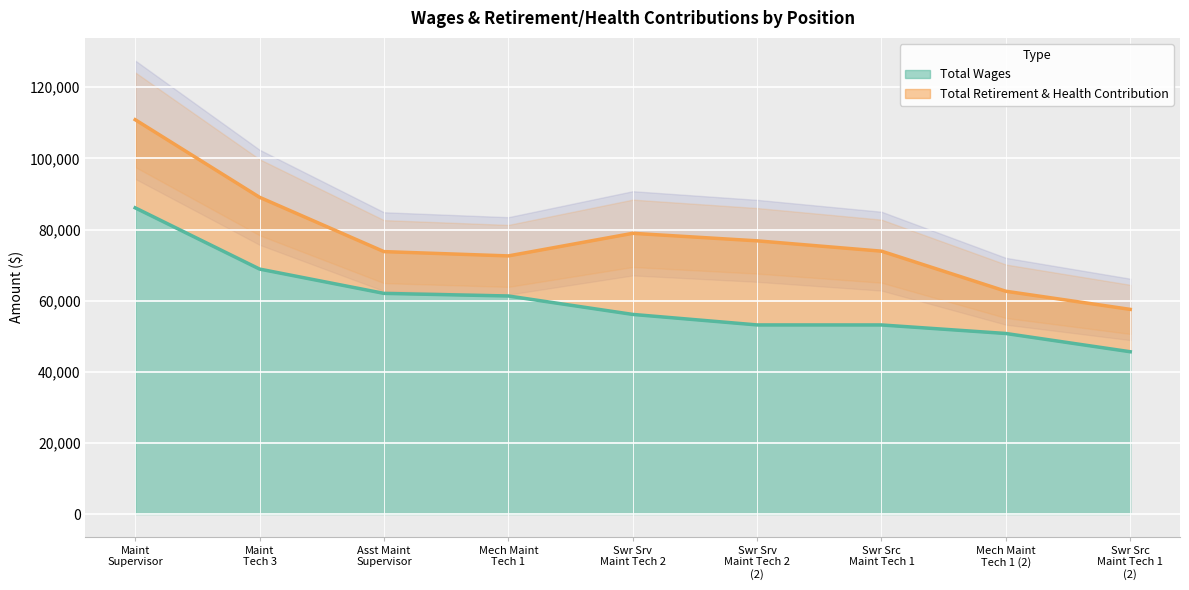

What position from the right is Swr Srv Maint Tech 2 (2)?

4